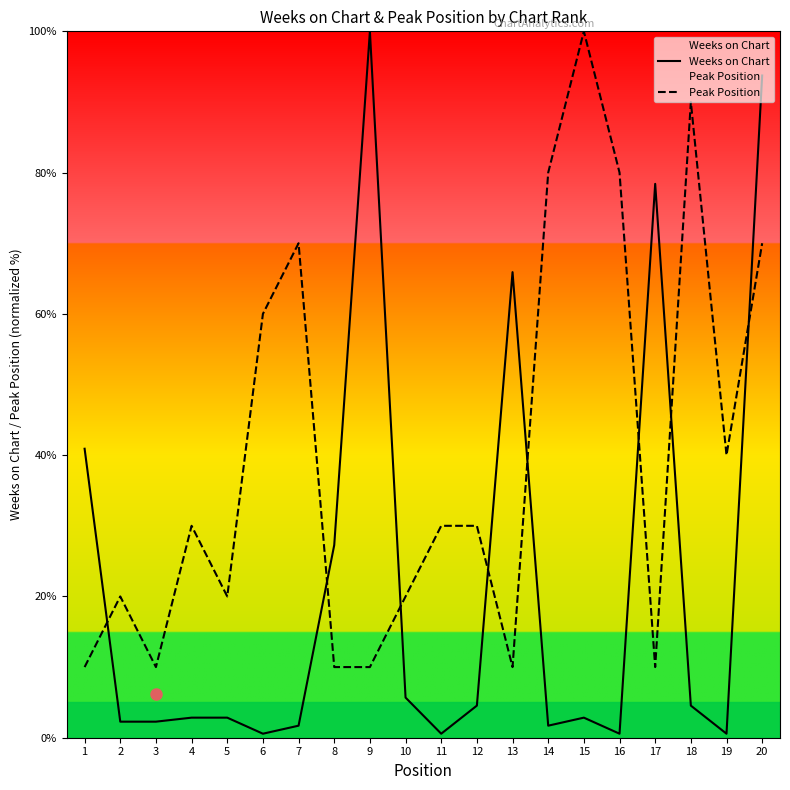

Does the chart display data point markers on the line(s)?

No